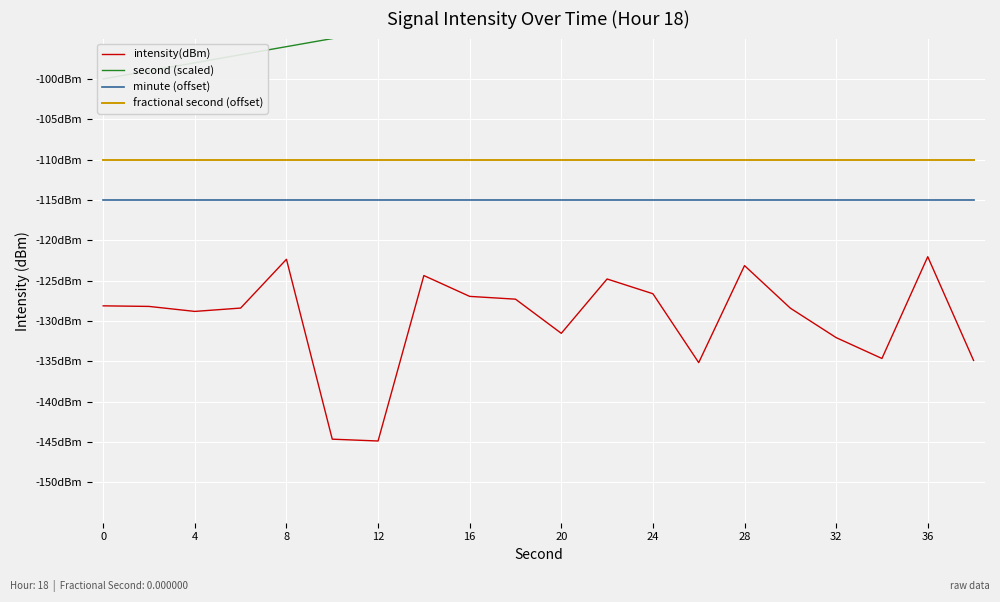

Reading right to left, what are all the values shown in this chart?

intensity(dBm): -134.9	-122.0	-134.6	-132.1	-128.4	-123.1	-135.2	-126.6	-124.8	-131.5	-127.3	-127.0	-124.4	-144.9	-144.6	-122.4	-128.4	-128.8	-128.2	-128.1
second (scaled): -81.0	-82.0	-83.0	-84.0	-85.0	-86.0	-87.0	-88.0	-89.0	-90.0	-91.0	-92.0	-93.0	-94.0	-95.0	-96.0	-97.0	-98.0	-99.0	-100.0
minute (offset): -115.0	-115.0	-115.0	-115.0	-115.0	-115.0	-115.0	-115.0	-115.0	-115.0	-115.0	-115.0	-115.0	-115.0	-115.0	-115.0	-115.0	-115.0	-115.0	-115.0
fractional second (offset): -110.0	-110.0	-110.0	-110.0	-110.0	-110.0	-110.0	-110.0	-110.0	-110.0	-110.0	-110.0	-110.0	-110.0	-110.0	-110.0	-110.0	-110.0	-110.0	-110.0